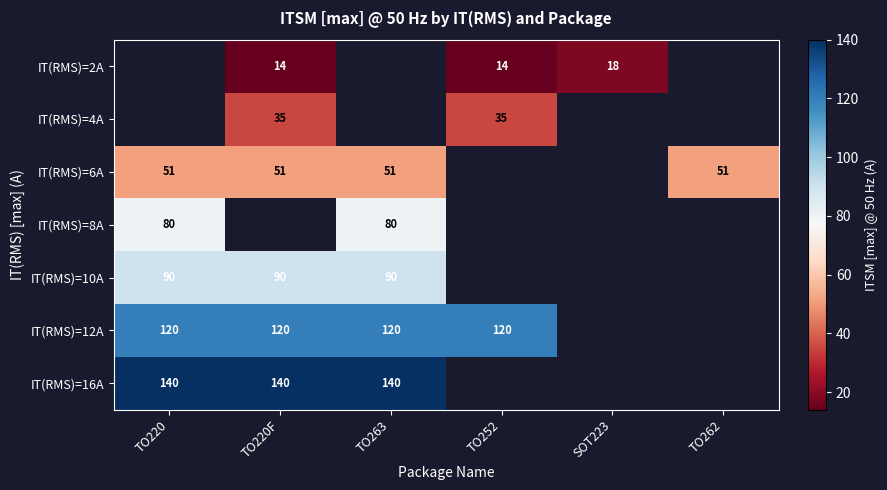

The value of IT(RMS)=4A at TO220F is 10. True or false?

False